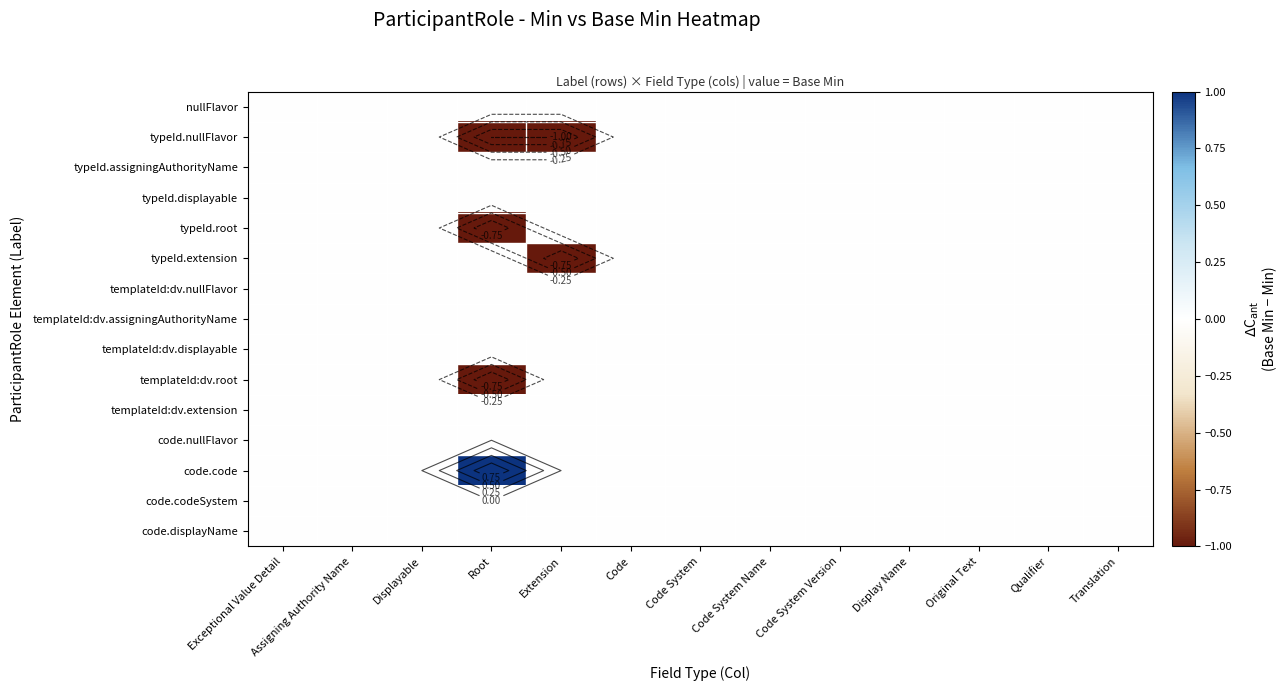

Rank the series at Code System from highest to lowest value.

nullFlavor, typeId.nullFlavor, typeId.assigningAuthorityName, typeId.displayable, typeId.root, typeId.extension, templateId:dv.nullFlavor, templateId:dv.assigningAuthorityName, templateId:dv.displayable, templateId:dv.root, templateId:dv.extension, code.nullFlavor, code.code, code.codeSystem, code.displayName